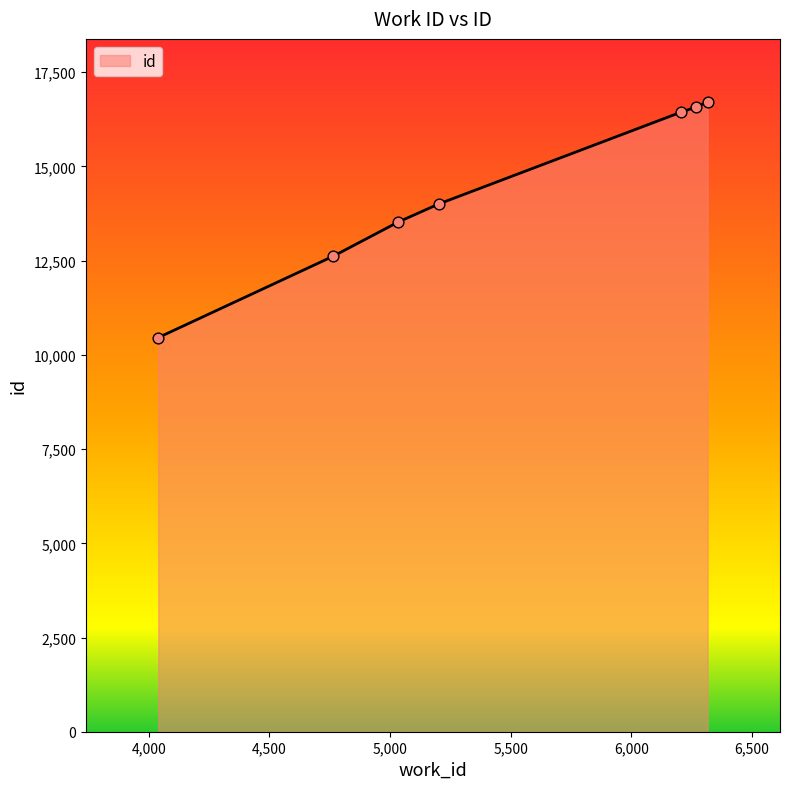

True or false: the data has more than 1 interior local peaks.

False